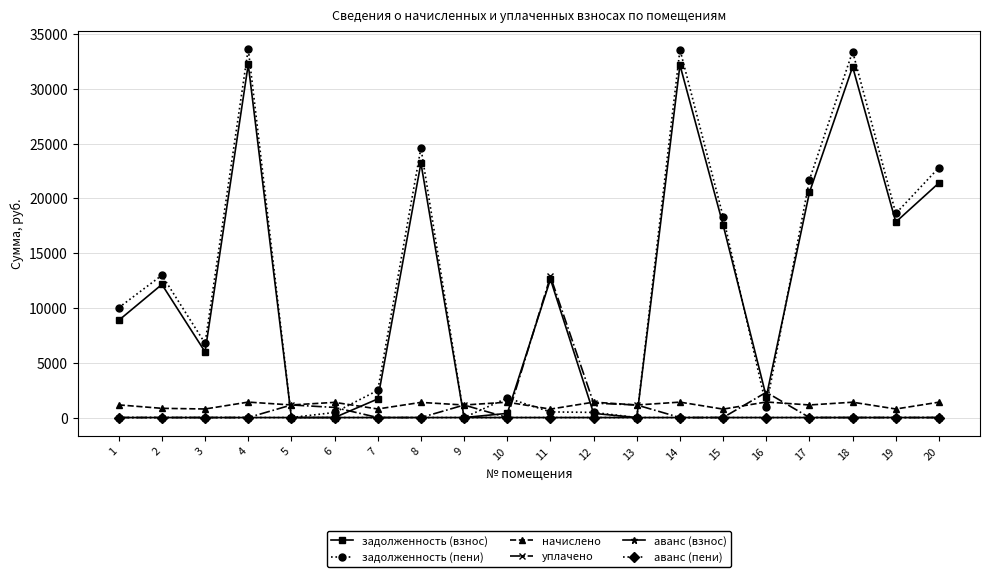

True or false: задолженность (взнос) has more than 0 points higher than both neighbors.

True